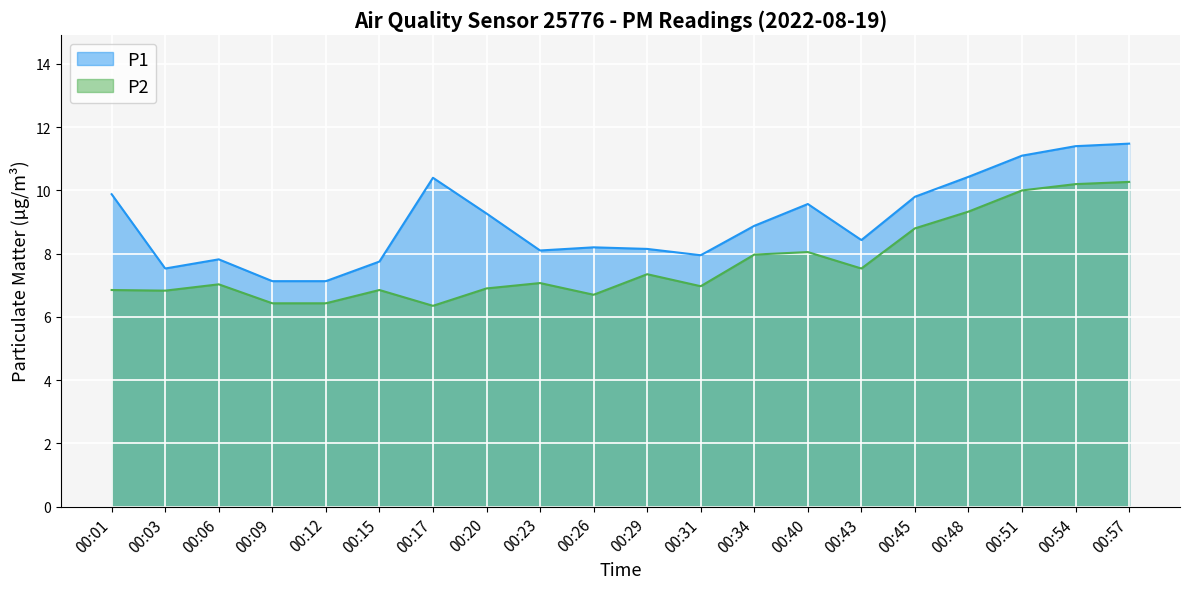

How many lines are shown in the chart?

2